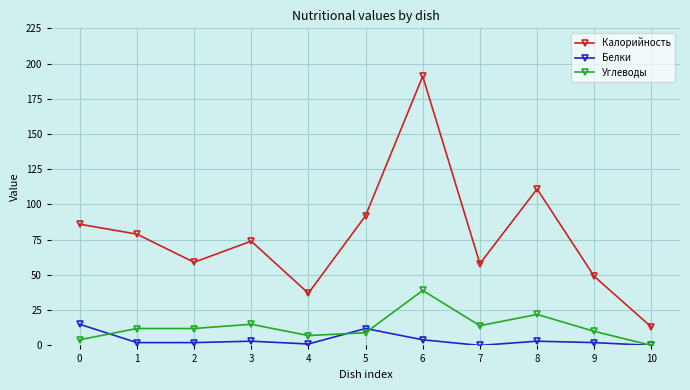

Reading left to right, list all the values displayed in this chart.

Калорийность: 86	79	59	74	37	92	191	58	111	49	13
Белки: 15	2	2	3	1	12	4	0	3	2	0
Углеводы: 4	12	12	15	7	9	39	14	22	10	0